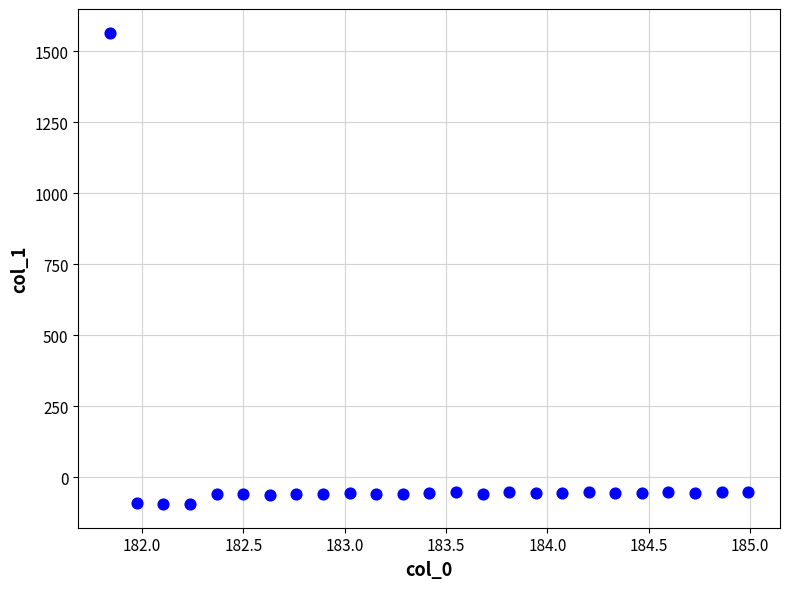

What is the range of X values (max minus min)?

3.1